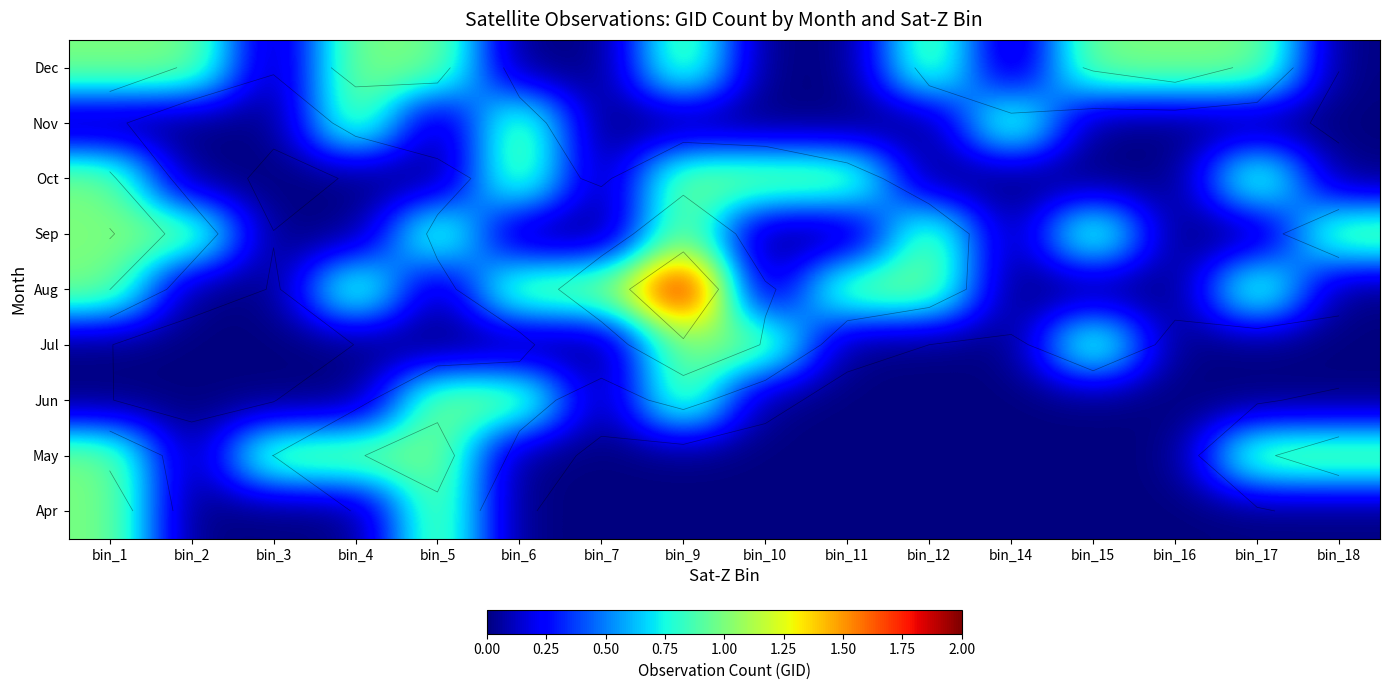

What is the difference between the highest and lowest values at bin_2?

1